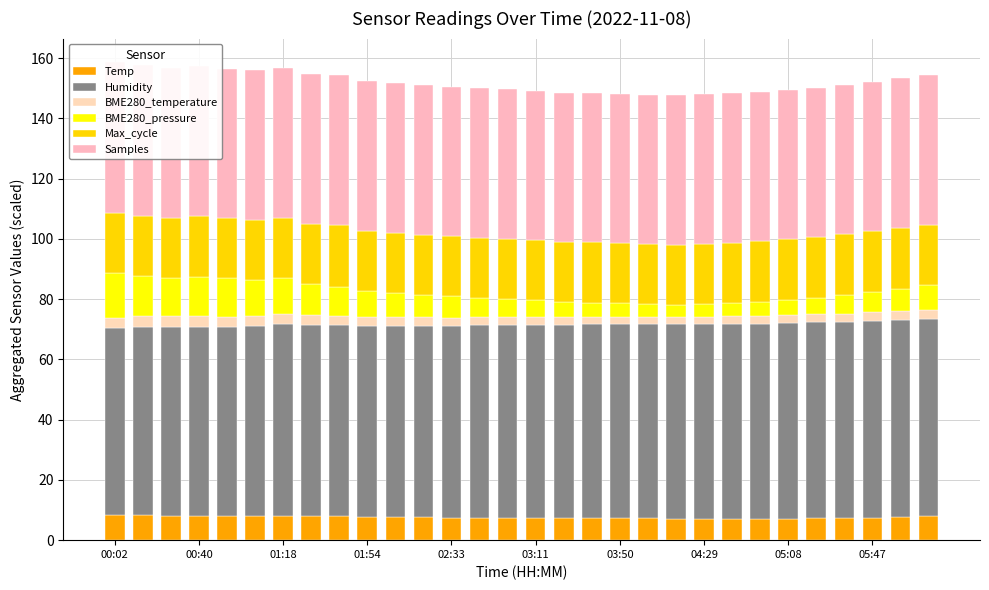

At which category is the sum across all series the highest?

00:02